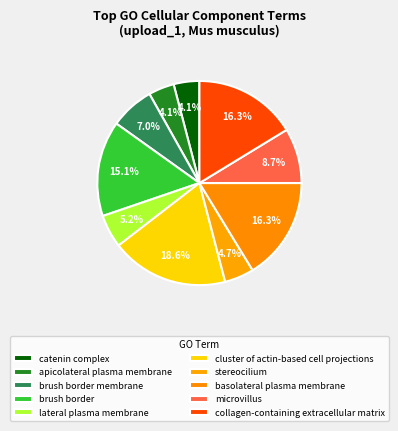

To the nearest percent, what is the combined percentage of brush border and basolateral plasma membrane?

31%